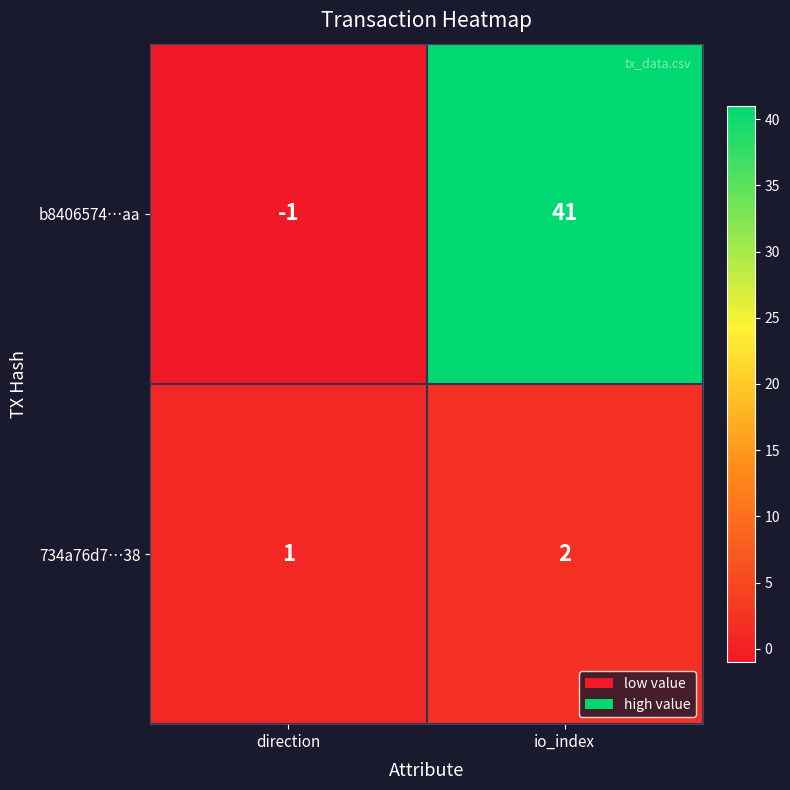

What is the sum of all b8406574…aa values?

40